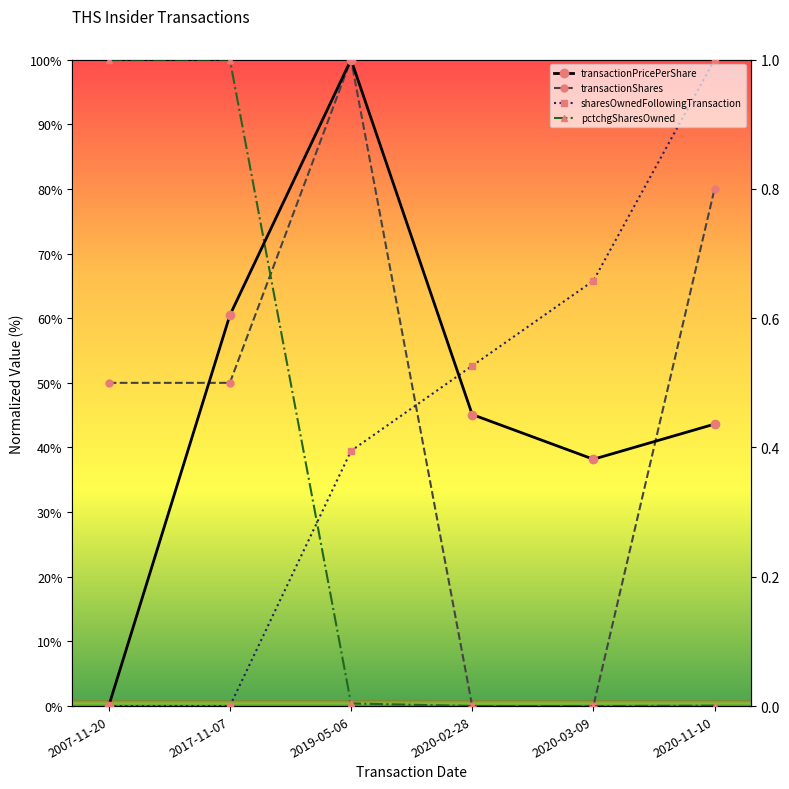

What is the maximum value for sharesOwnedFollowingTransaction?

100.0